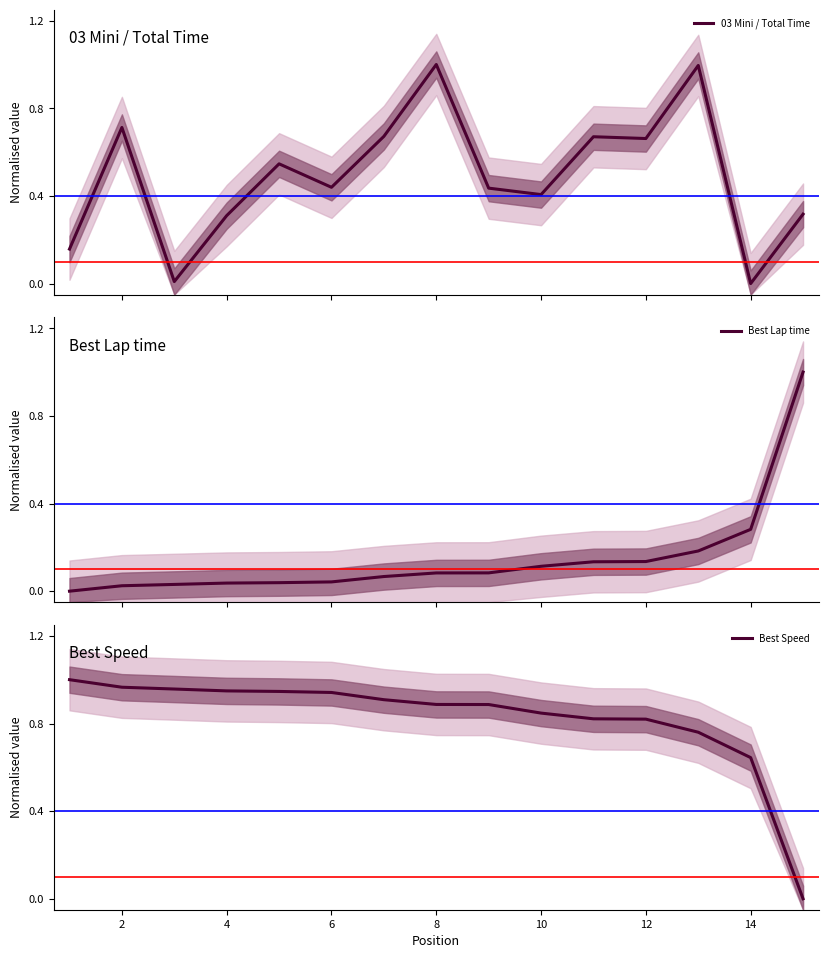

True or false: Best Speed and Best Lap time cross at least once.

True